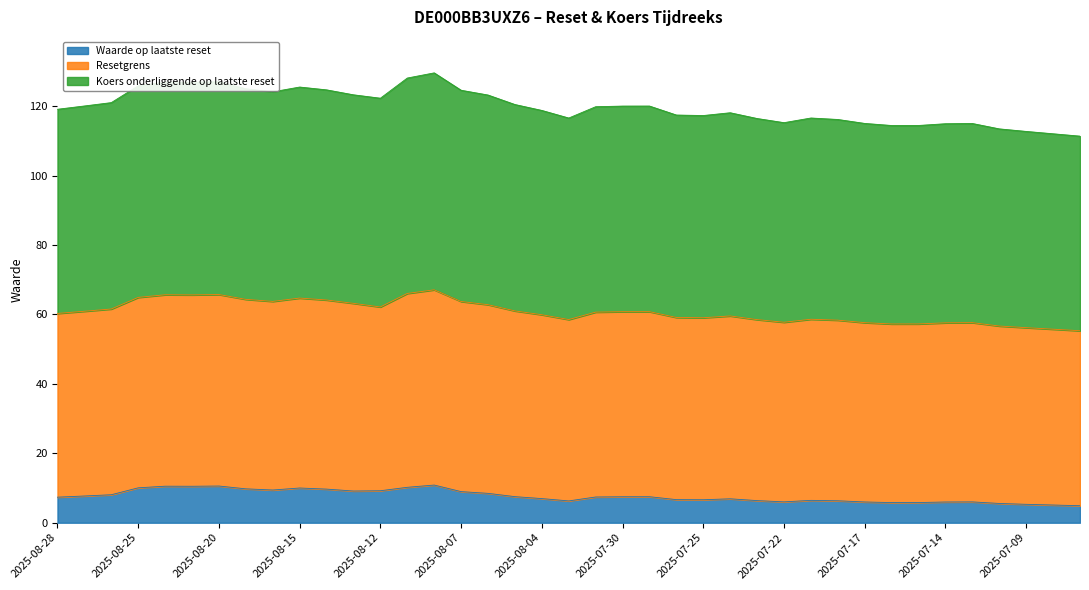

At how many categories does at least one series exceed 18?

39